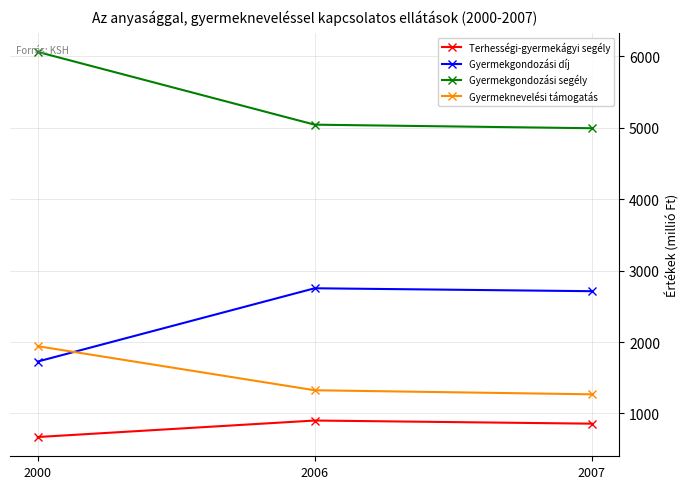

Which series has the largest total across all categories?

Gyermekgondozási segély